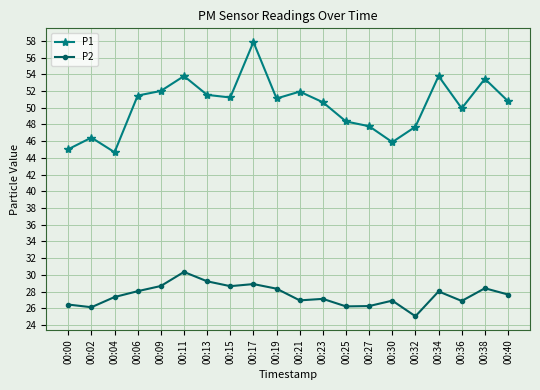

What is the difference between the second highest and minimum values in the P1 series?

9.1